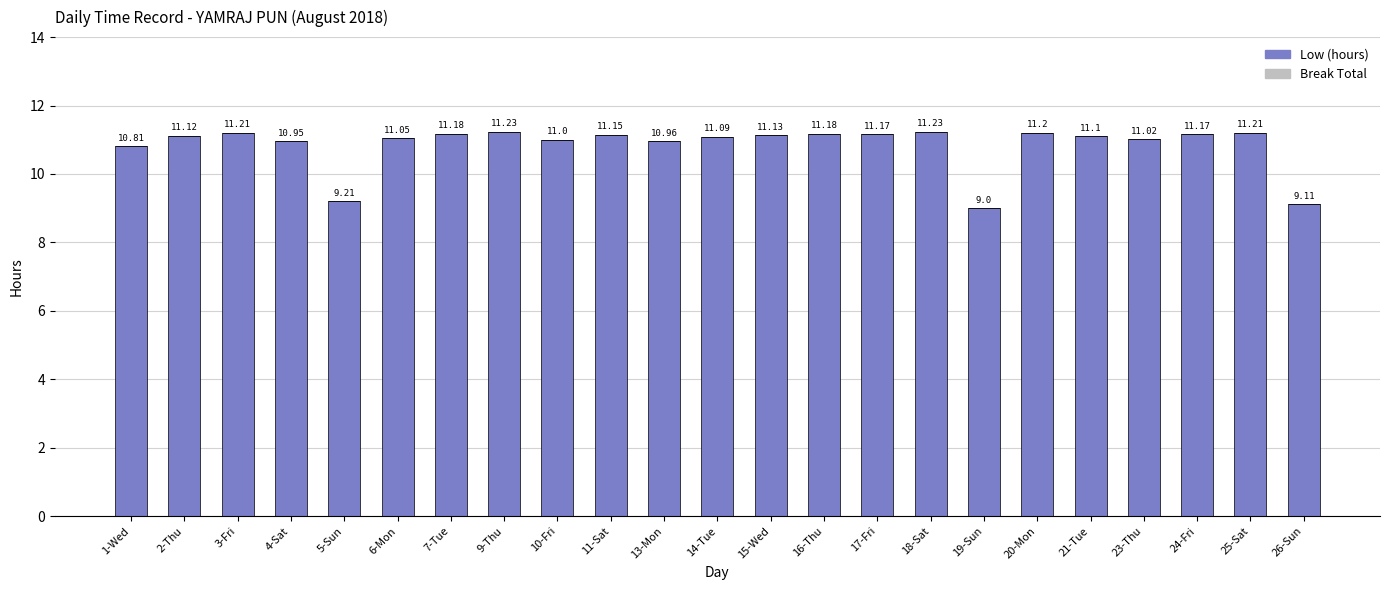

Count the number of data series in this chart.

1